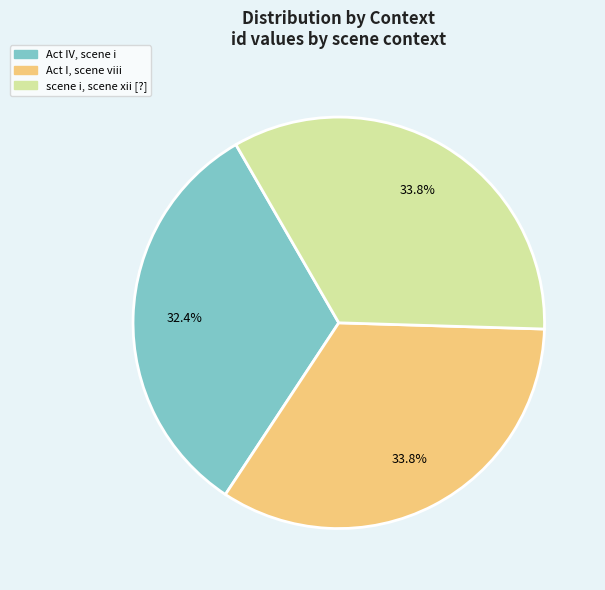

Which slice is the smallest?

Act IV, scene i